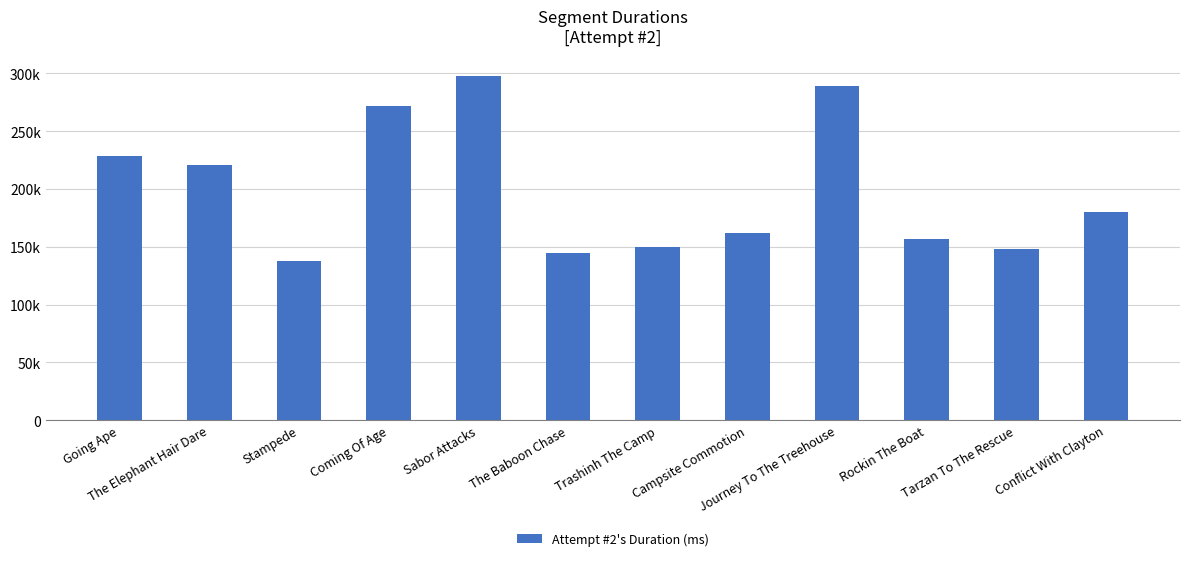

The chart shows a value of 220937 at The Elephant Hair Dare. True or false?

True